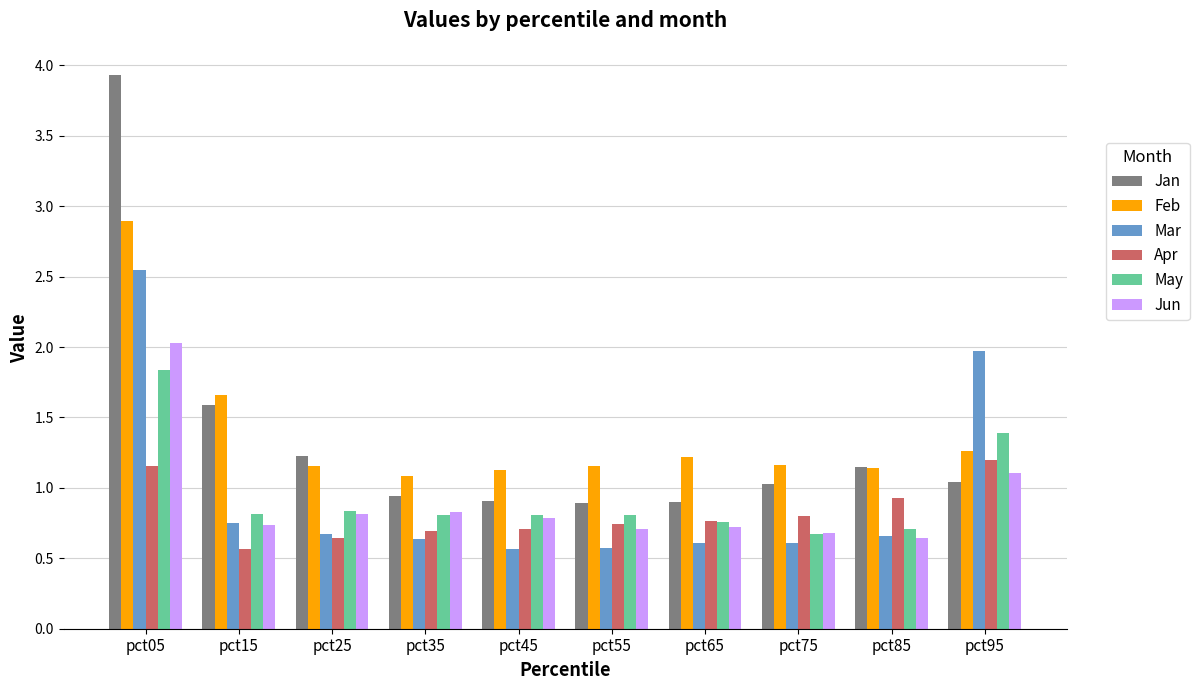

Where is Feb nearest to the value 1?

pct35